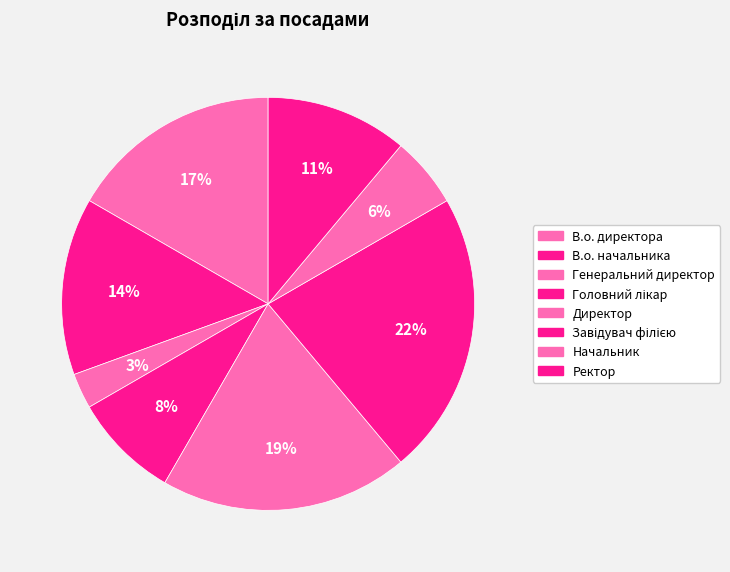

How many segments does this pie chart have?

8